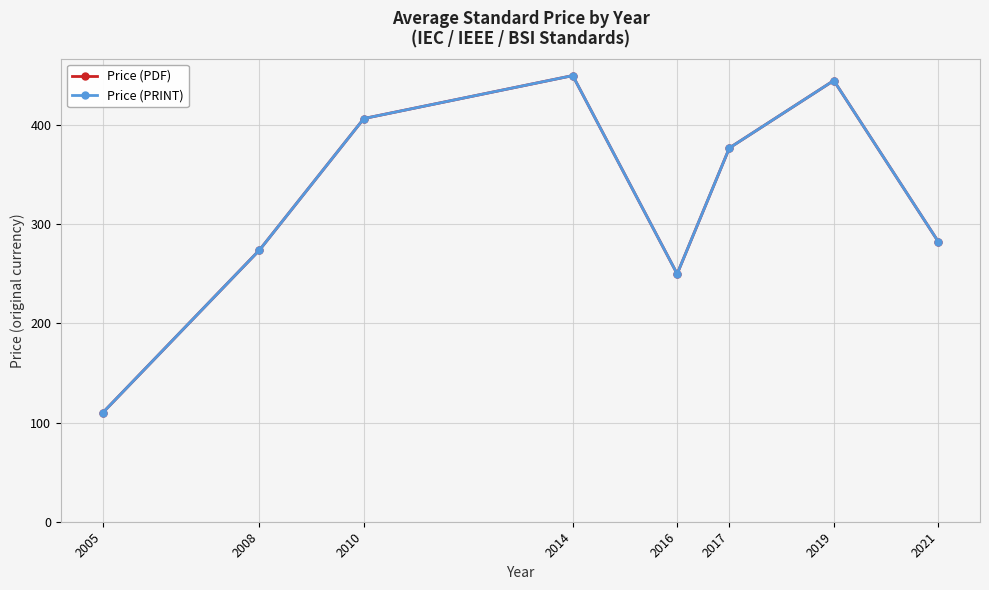

Which series has the largest total across all categories?

Price (PDF)